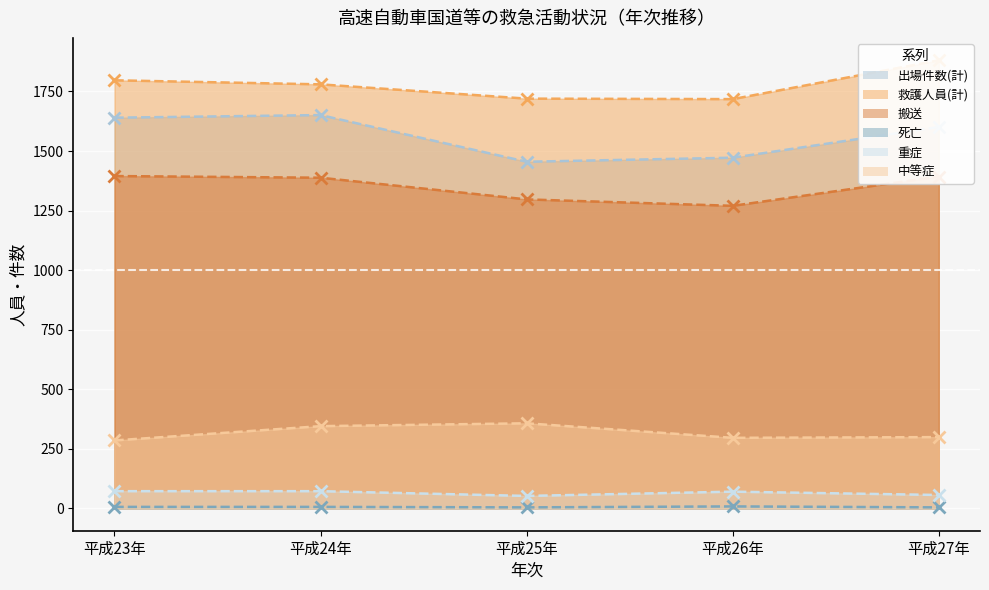

The 搬送 series shows 533 at 平成24年. True or false?

False